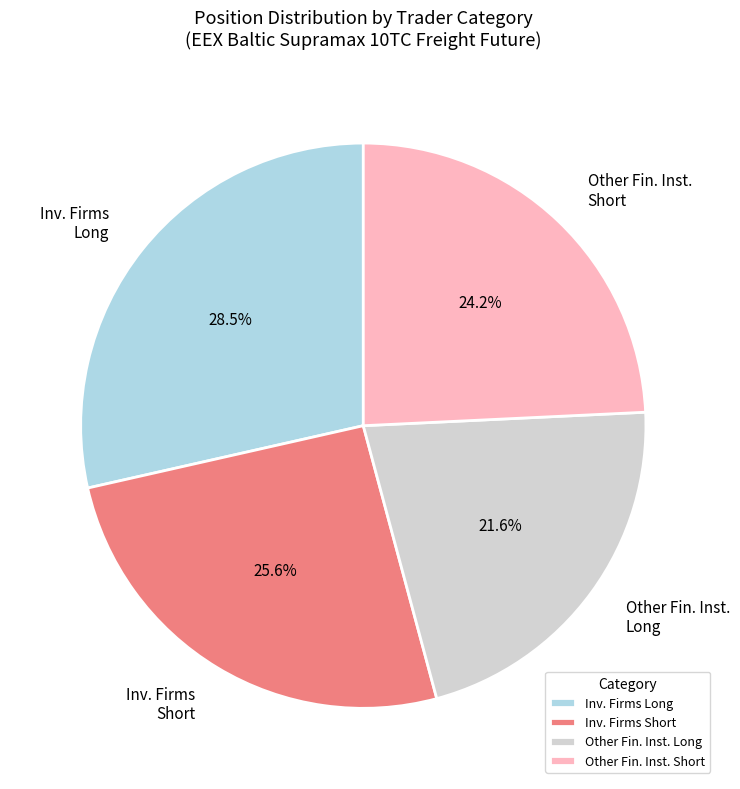

How many segments does this pie chart have?

4